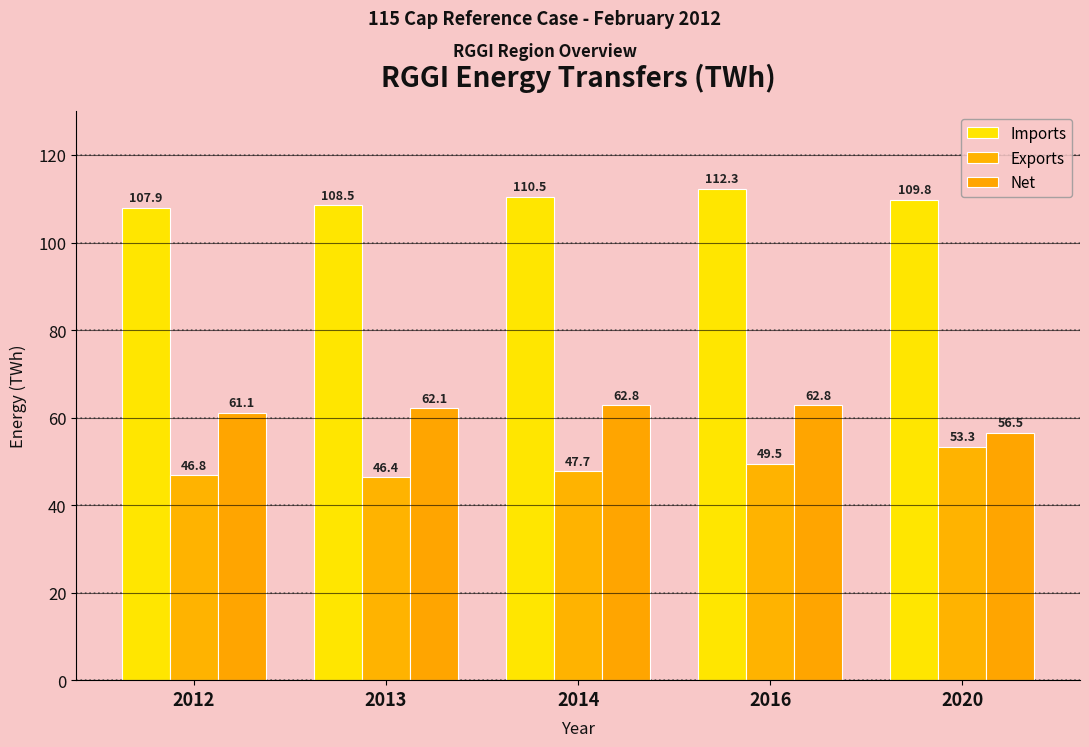

Reading left to right, list all the values displayed in this chart.

Imports: 107.9	108.5	110.5	112.3	109.8
Exports: 46.8	46.4	47.7	49.5	53.3
Net: 61.1	62.1	62.8	62.8	56.5